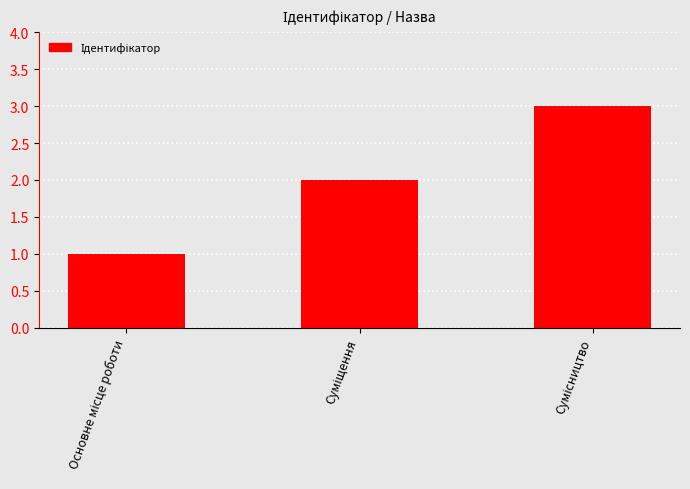

How many data points does each series have?

3